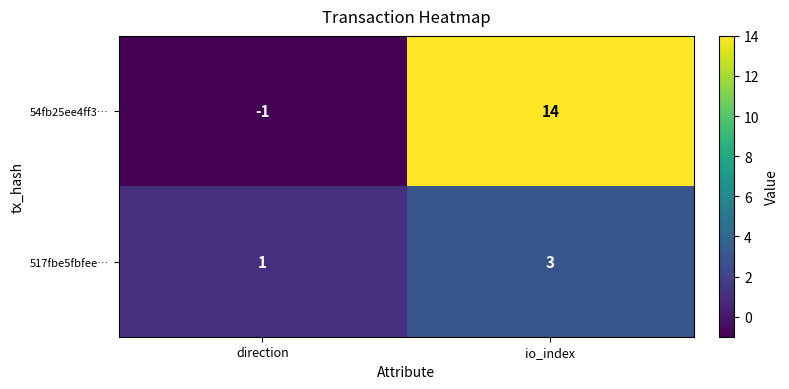

How many data points does each series have?

2